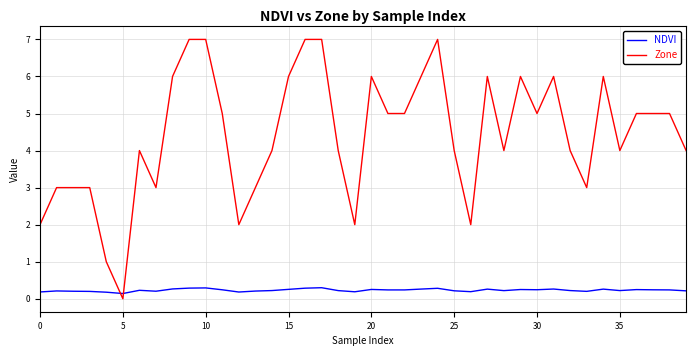

What is the difference between the maximum and second lowest values in the NDVI series?

0.1